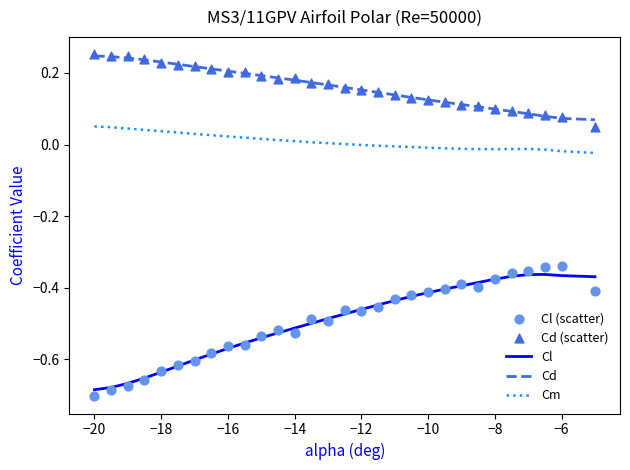

The value of Cm at −10 is -0.0. True or false?

True